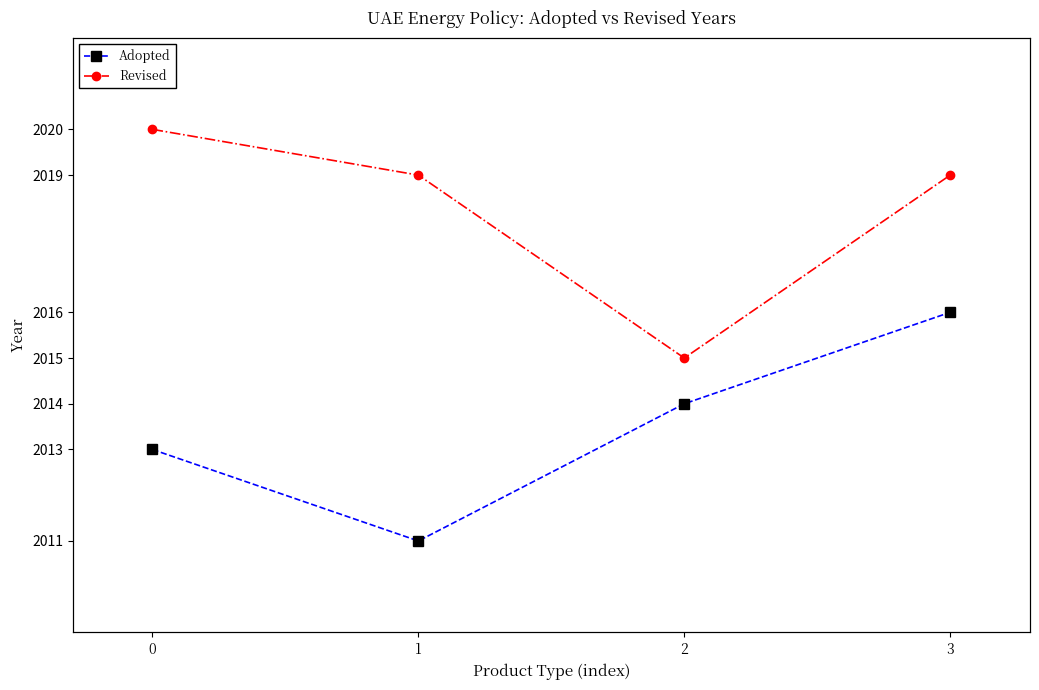

Reading left to right, list all the values displayed in this chart.

Adopted: 2013	2011	2014	2016
Revised: 2020	2019	2015	2019